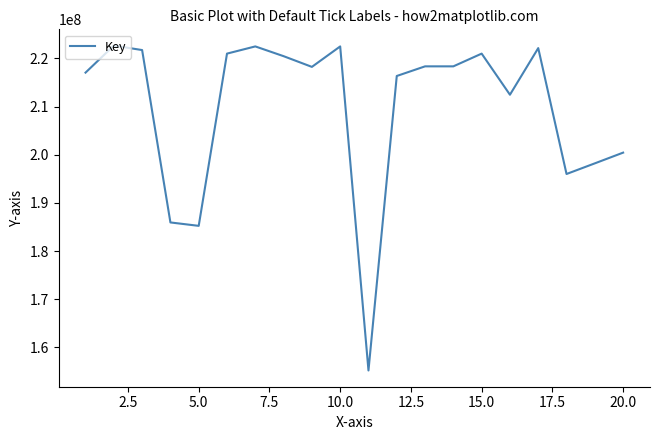

What is the difference between the maximum and minimum values?

67450181